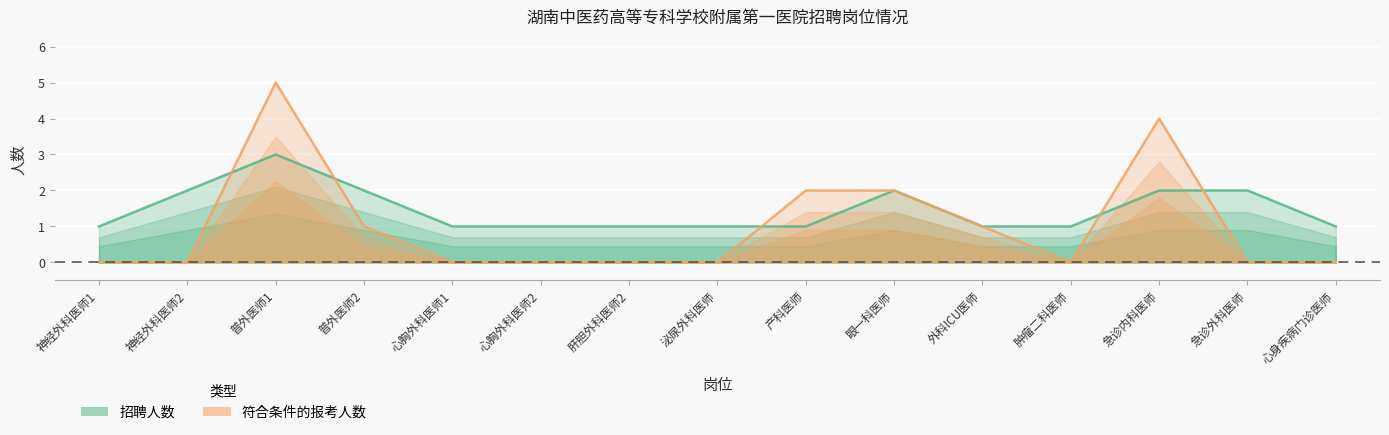

Count the number of data series in this chart.

2